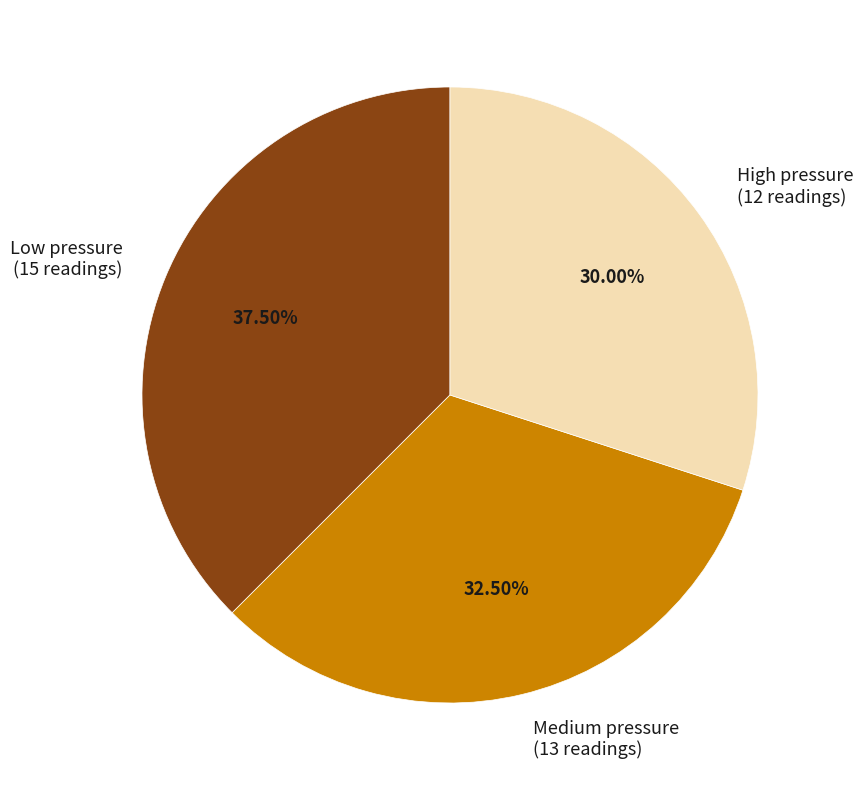

Does High pressure (12 readings) represent more than half of the total?

No